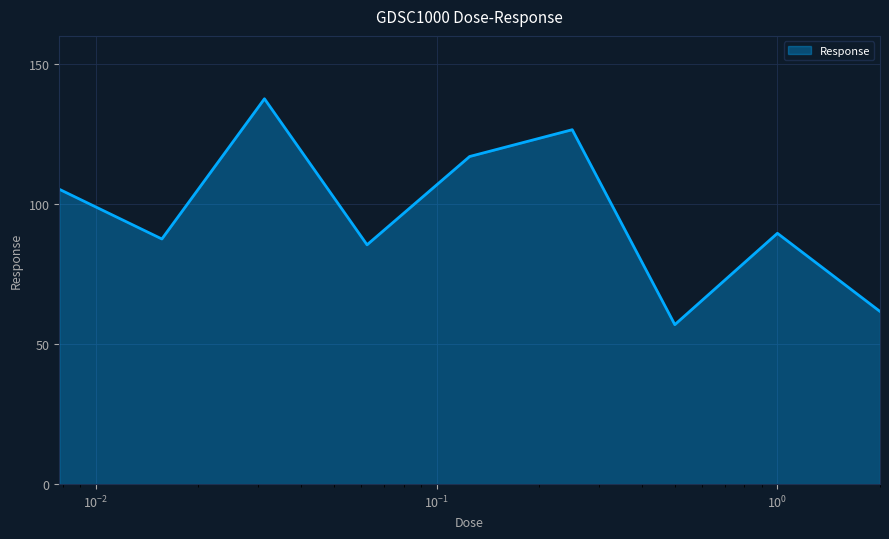

Does the chart display data point markers on the line(s)?

No